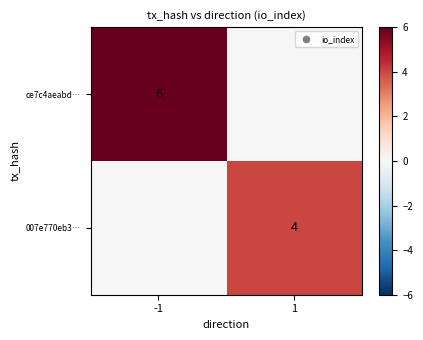

Count the number of data series in this chart.

2